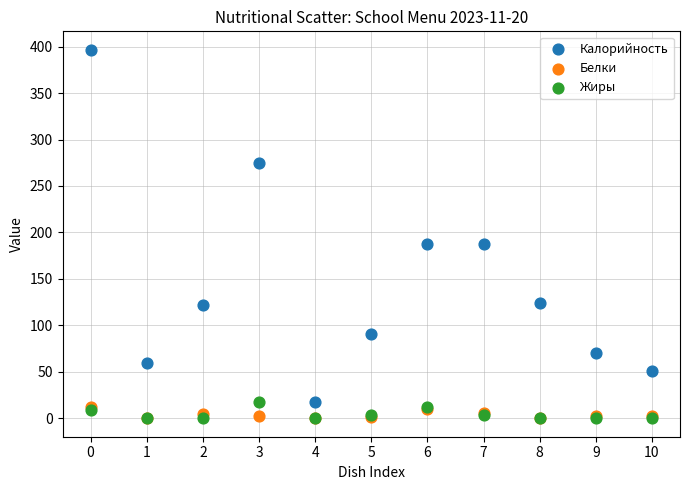

Which series has the widest spread of Y values?

Калорийность